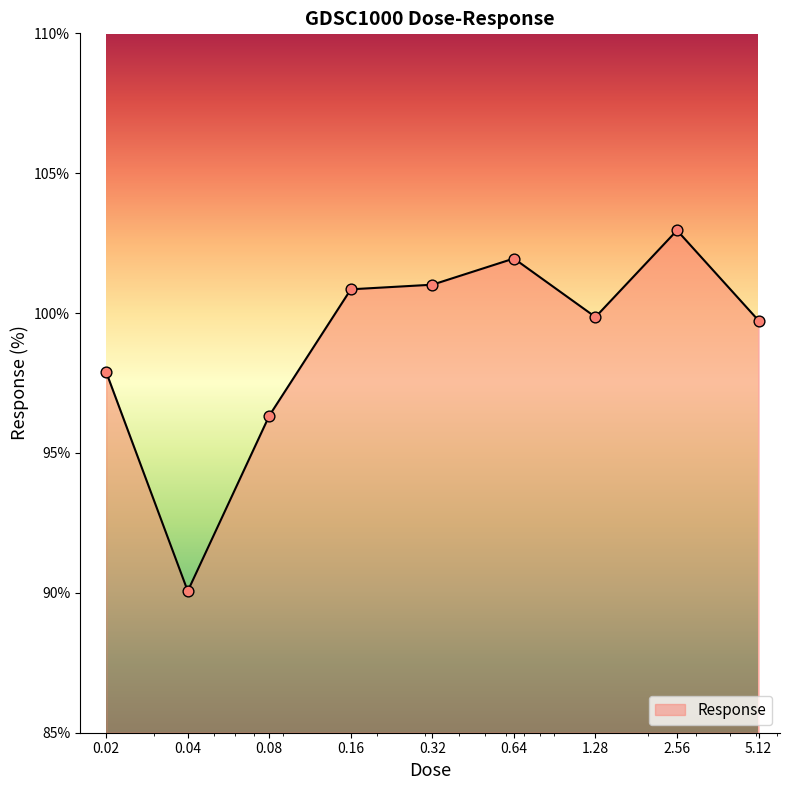

What is the greatest value displayed?

103.0